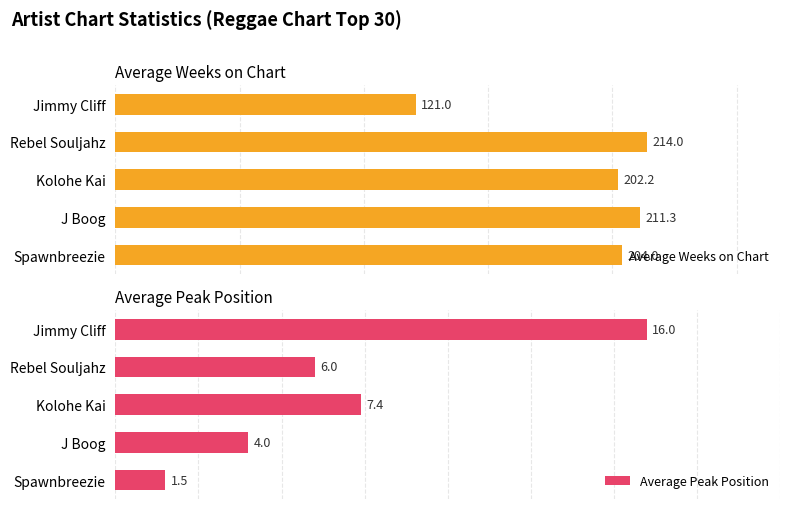

Which series has the largest range (max minus min)?

Average Weeks on Chart